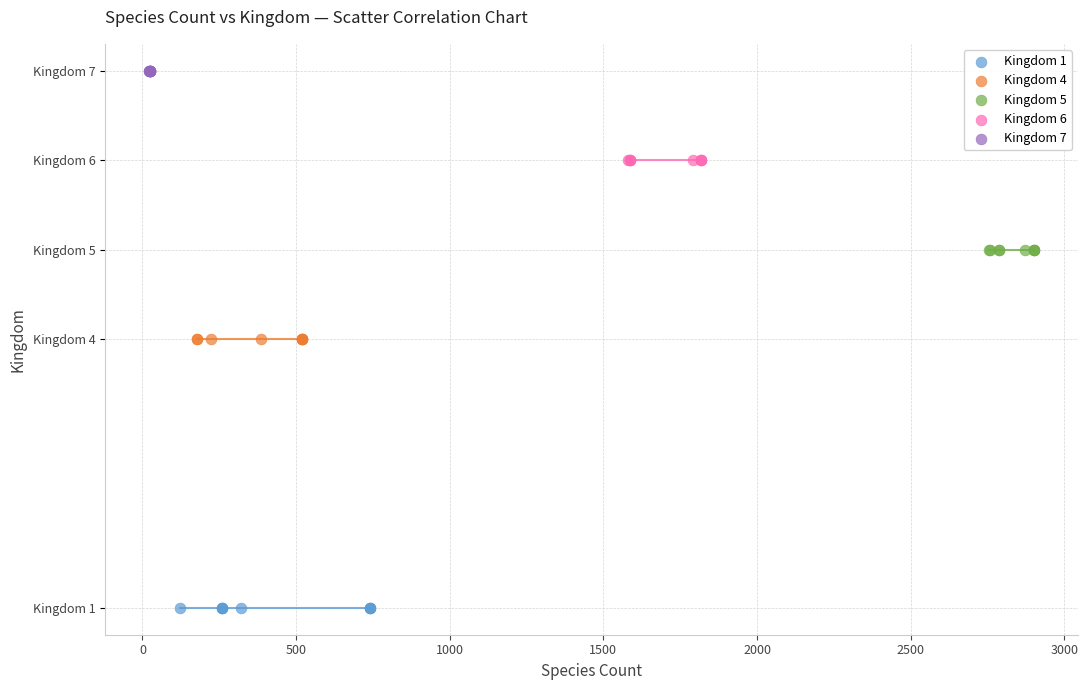

Which series contains the lowest Y value?

Kingdom 1